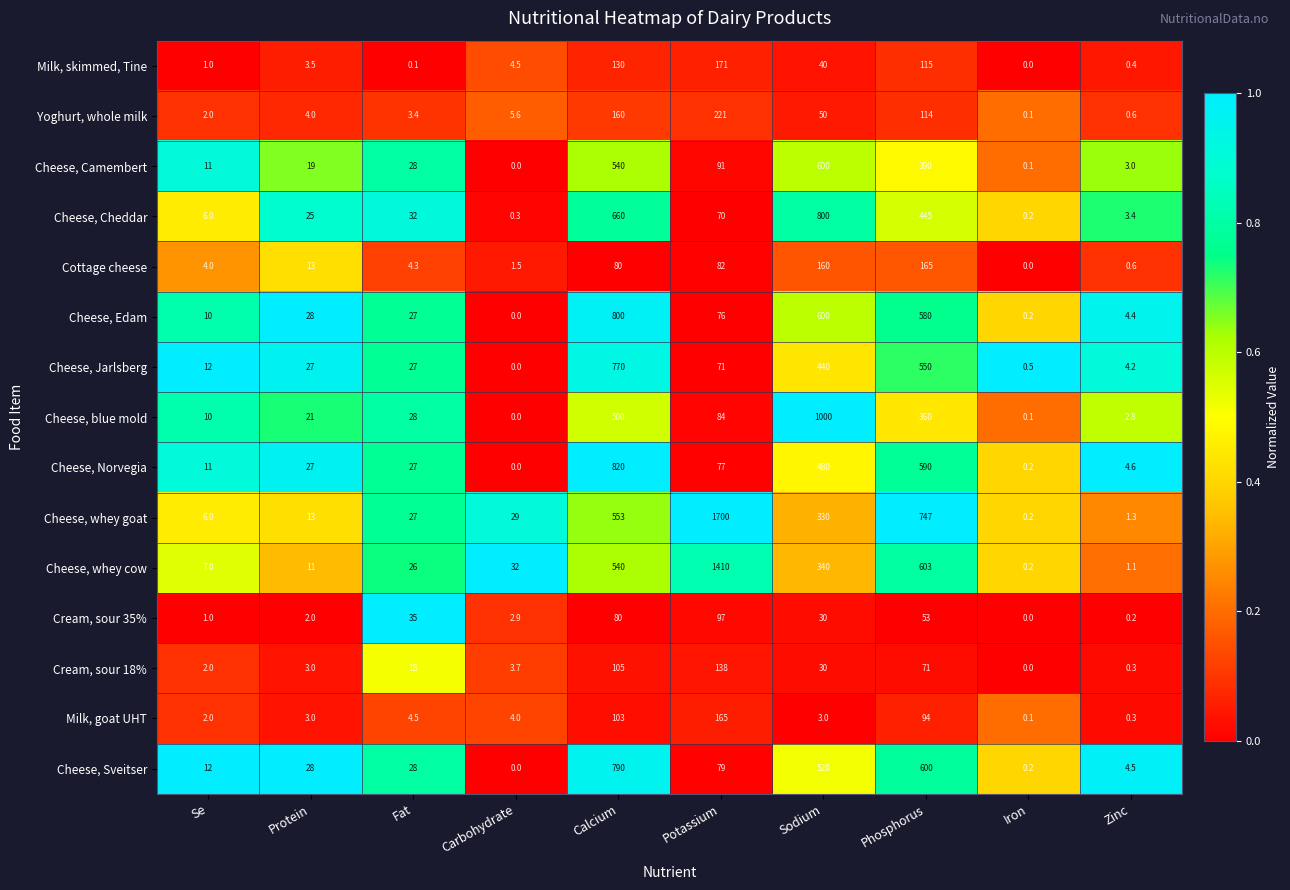

What is the difference between the Cottage cheese values at Fat and Protein?

8.7